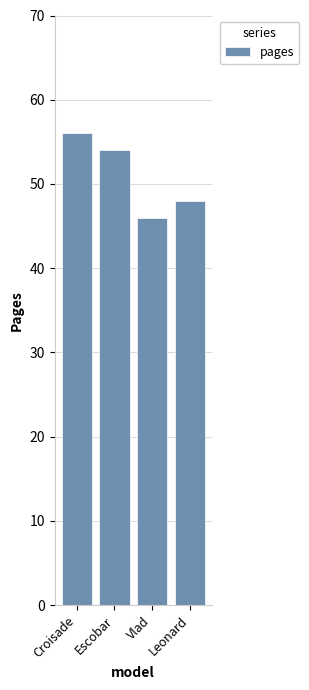

Between Escobar and Leonard, which is larger?

Escobar